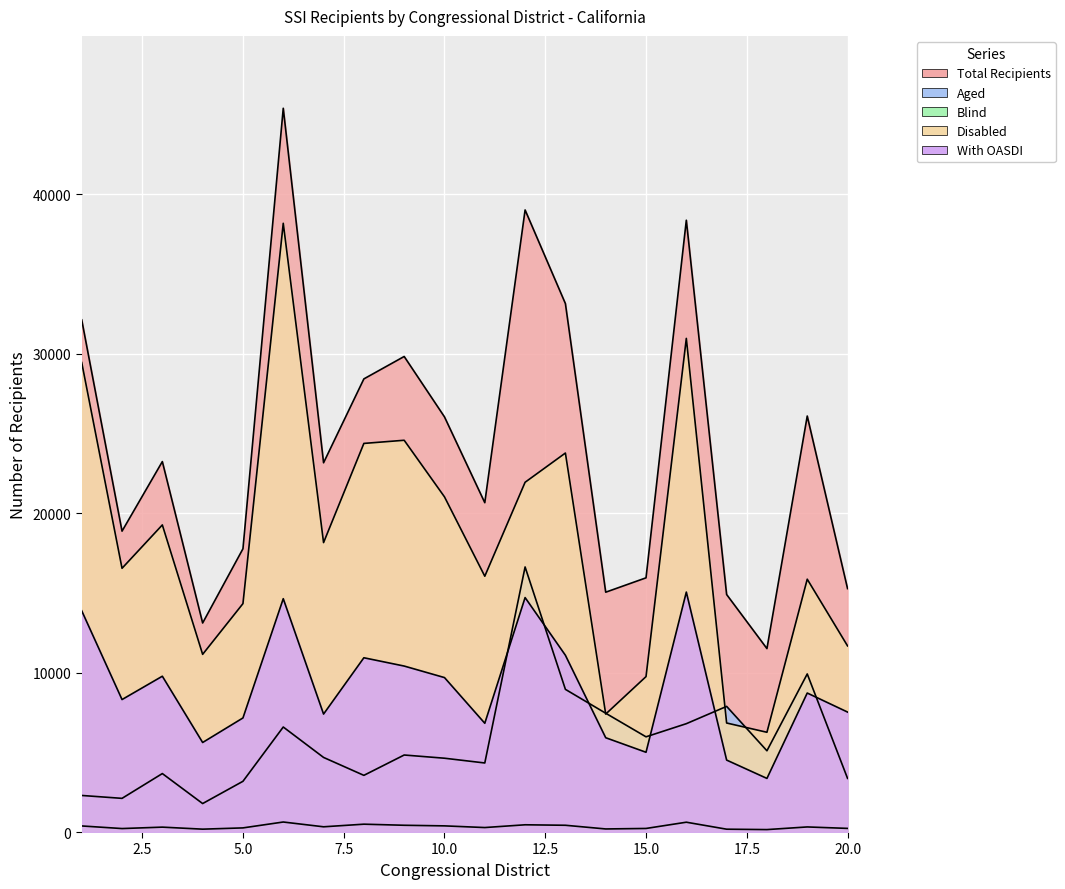

How many lines are shown in the chart?

5